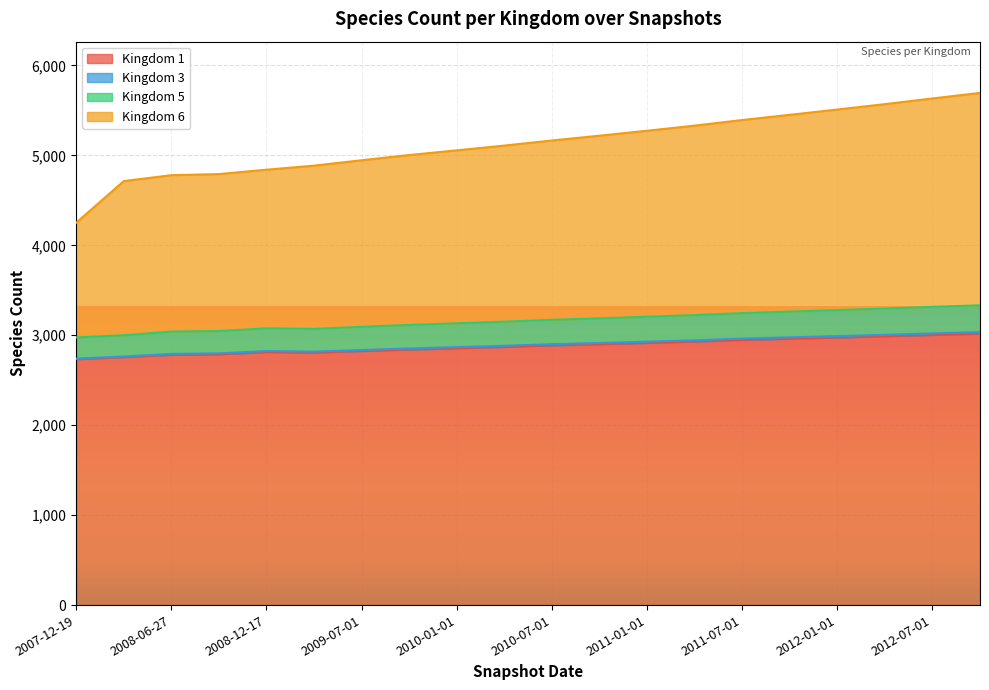

Does the chart display data point markers on the line(s)?

No